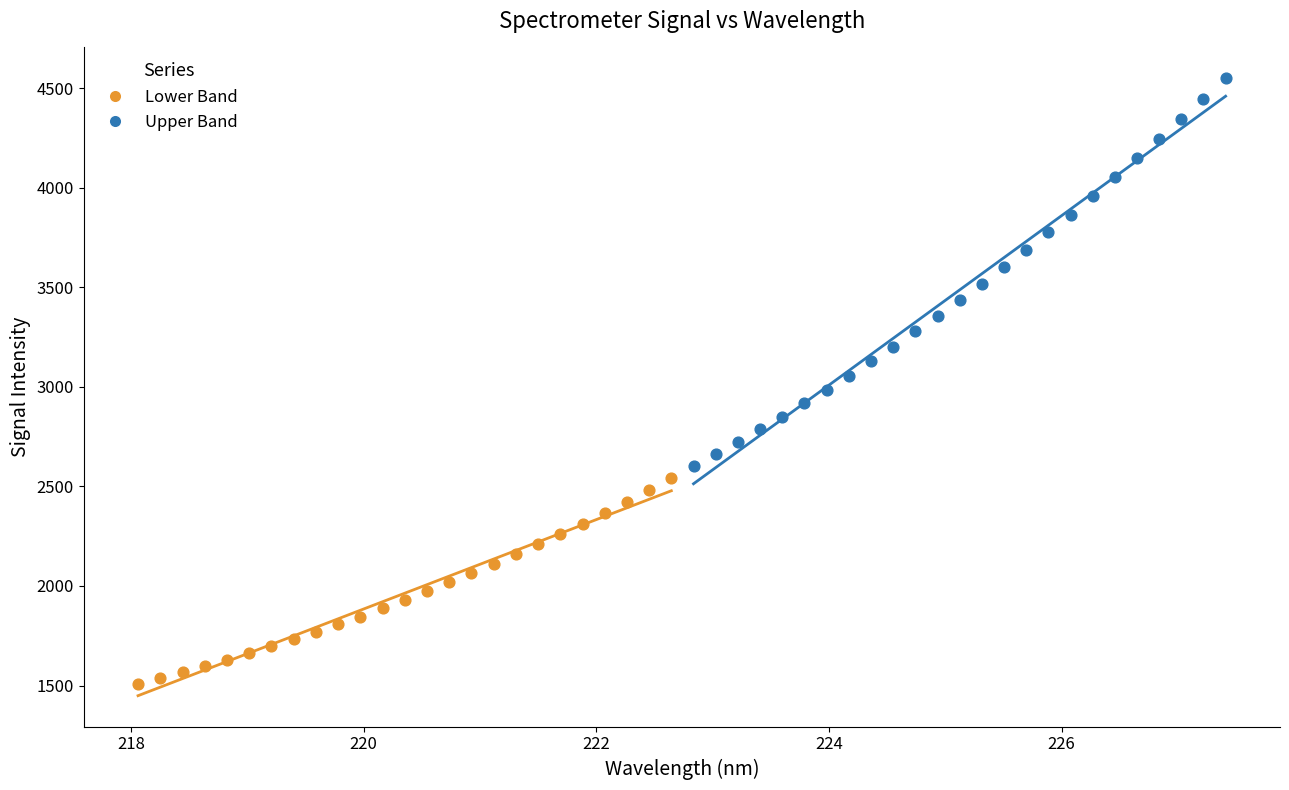

Which series has the widest spread of Y values?

Upper Band